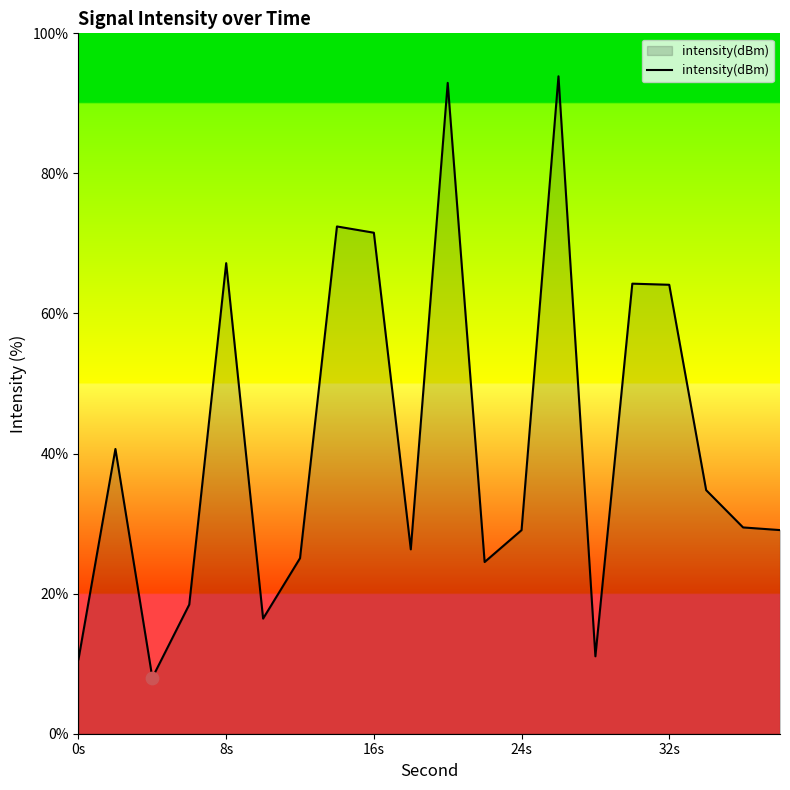

What is the maximum value shown in the chart?

93.9